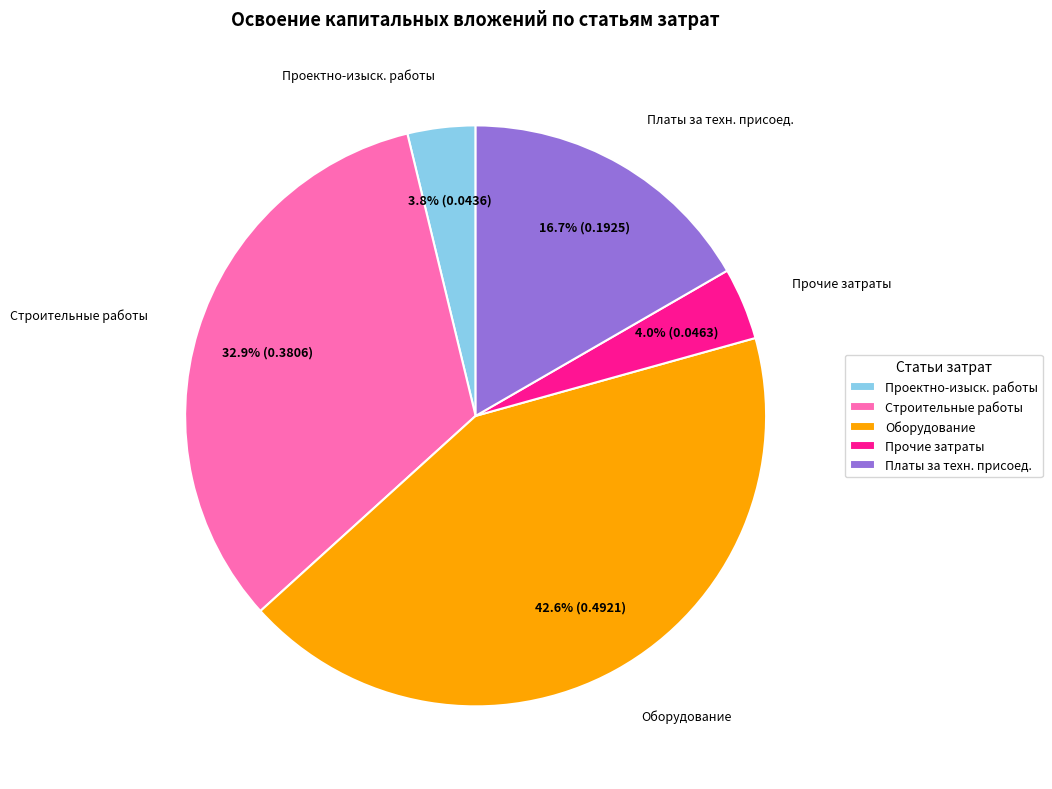

How many segments does this pie chart have?

5